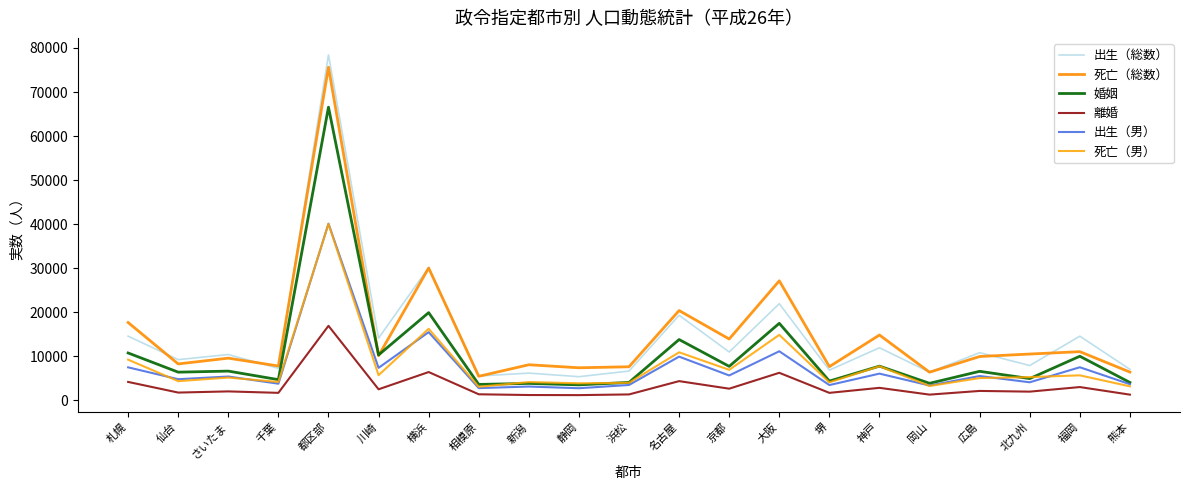

Count the number of categories in the chart.

21